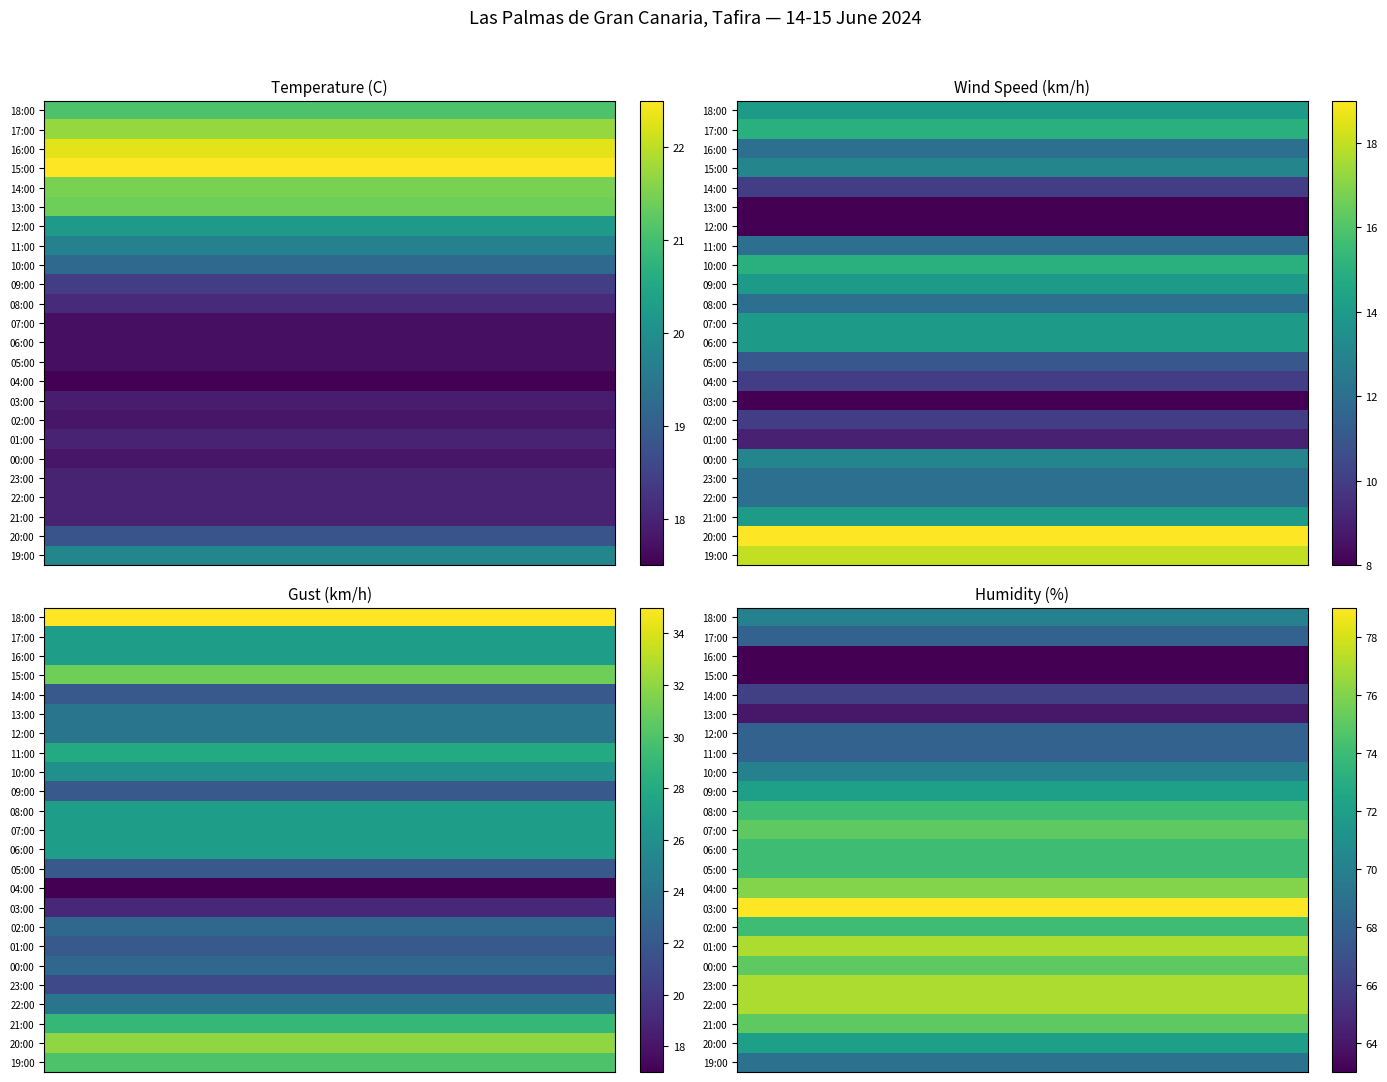

What is the minimum value shown in the chart?

63